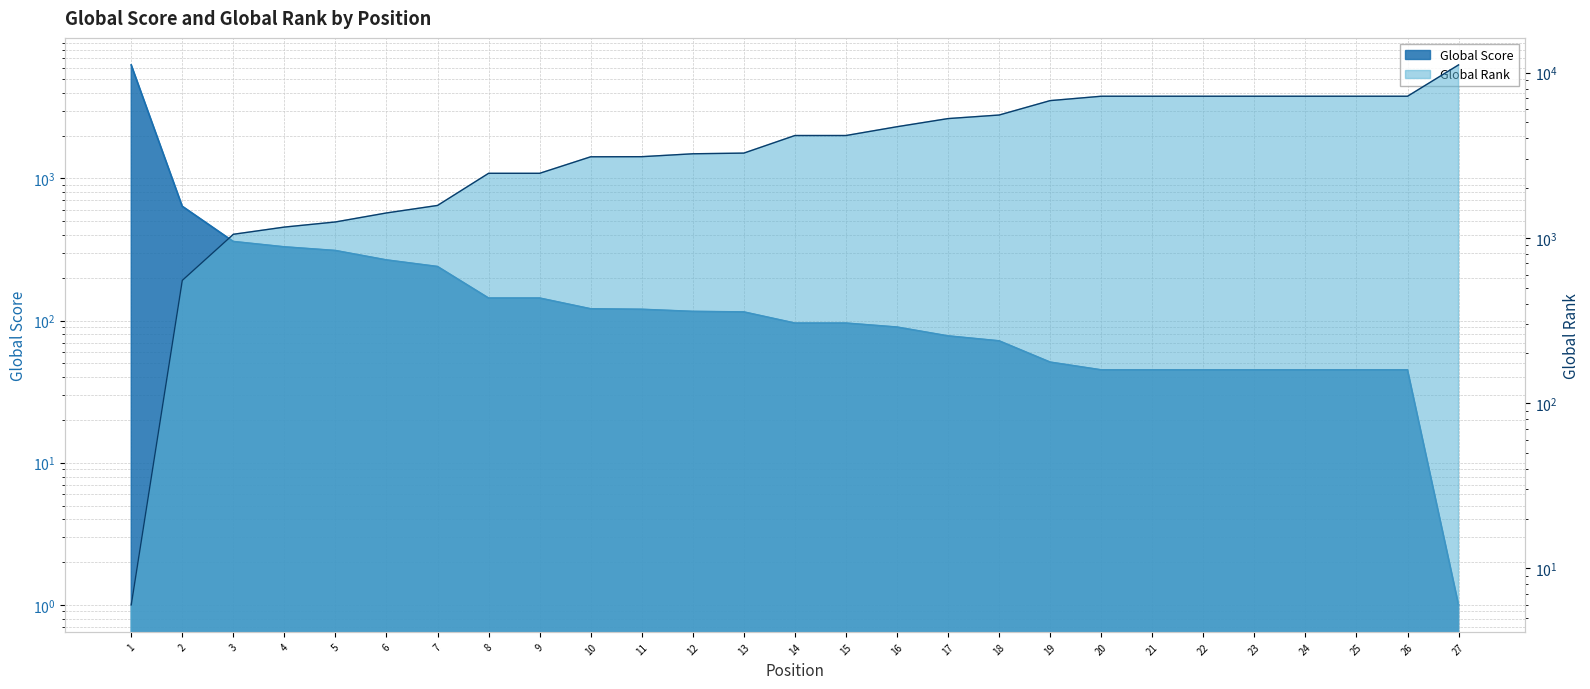

At which label does Global Score reach its minimum?

27